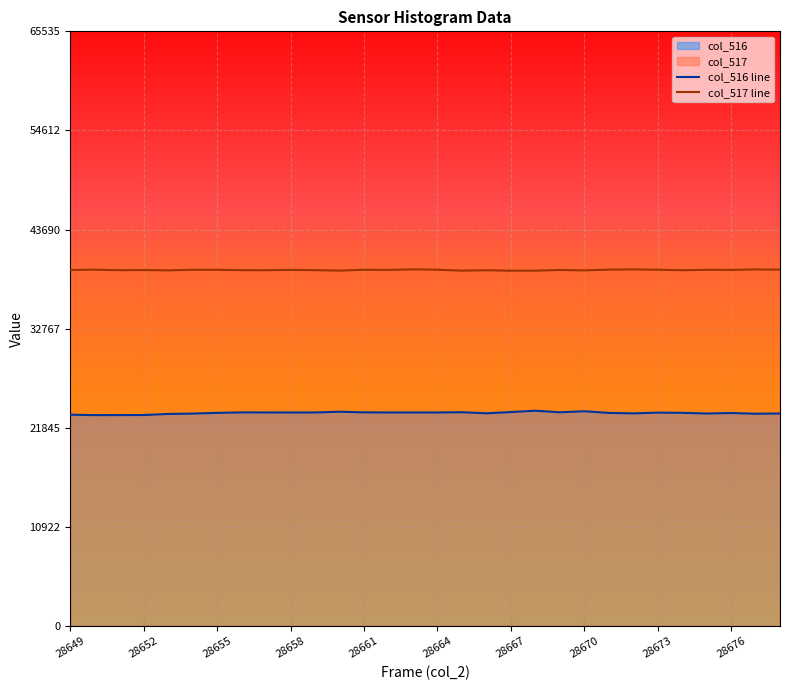

What is the value of the col_516 point at the 20th from the left?

23721